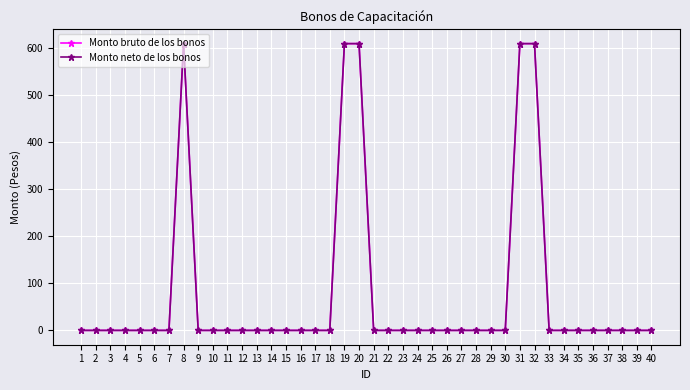

Does the chart have visible grid lines?

Yes